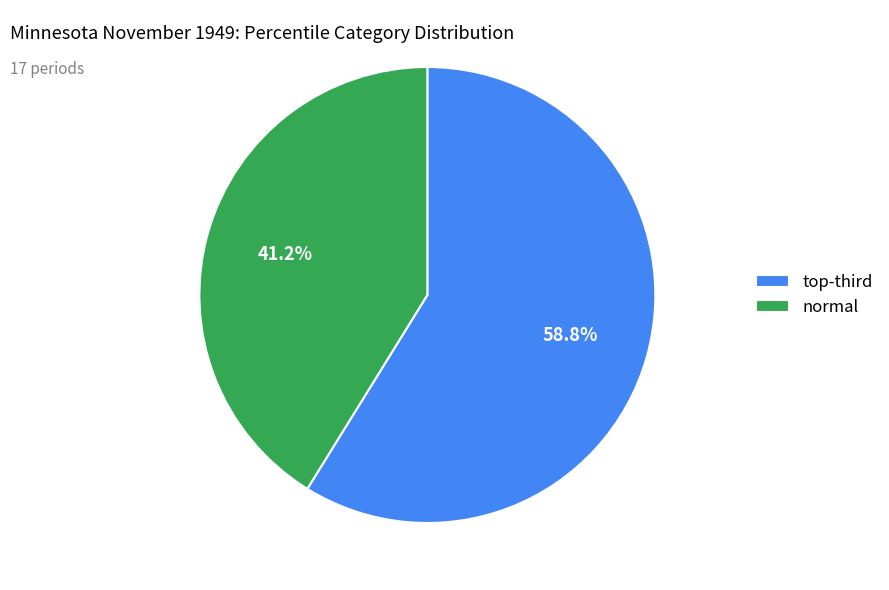

To the nearest percent, what is the average slice percentage?

50%